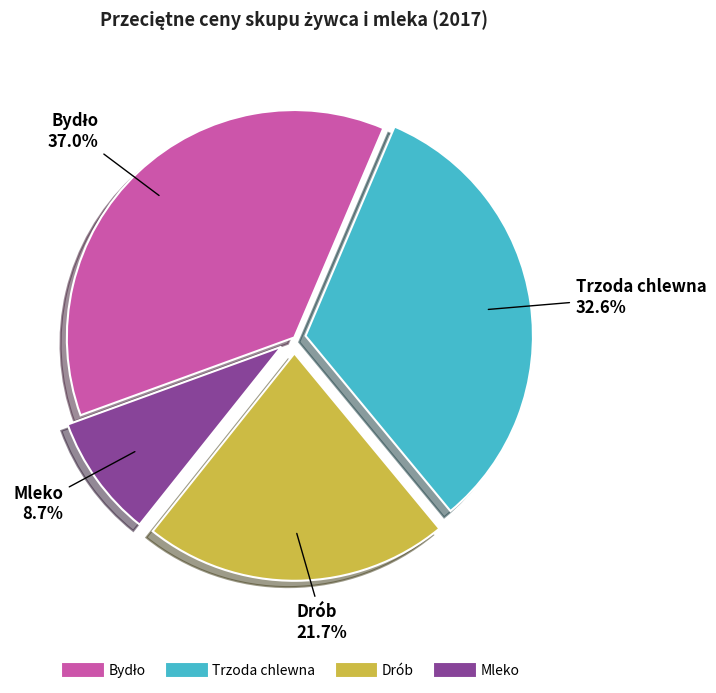

Count the number of slices in the pie.

4